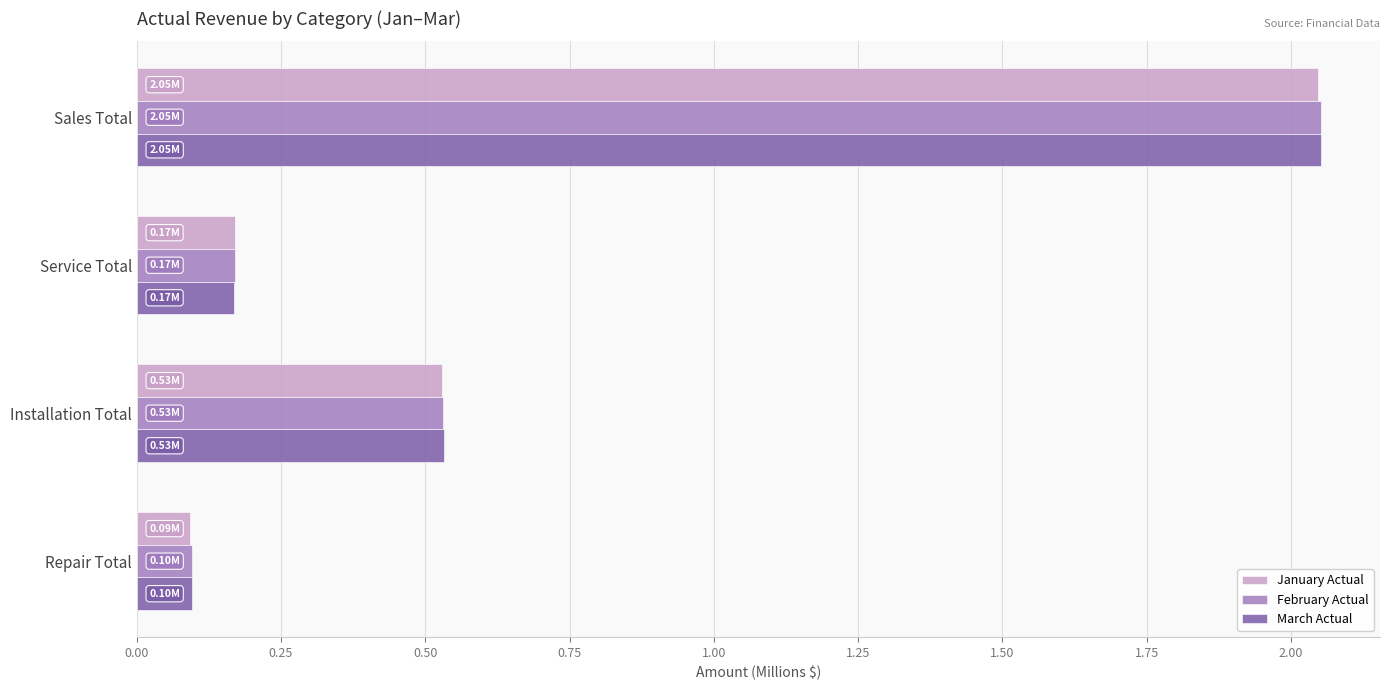

Which series changed the most between Installation Total and Repair Total?

January Actual